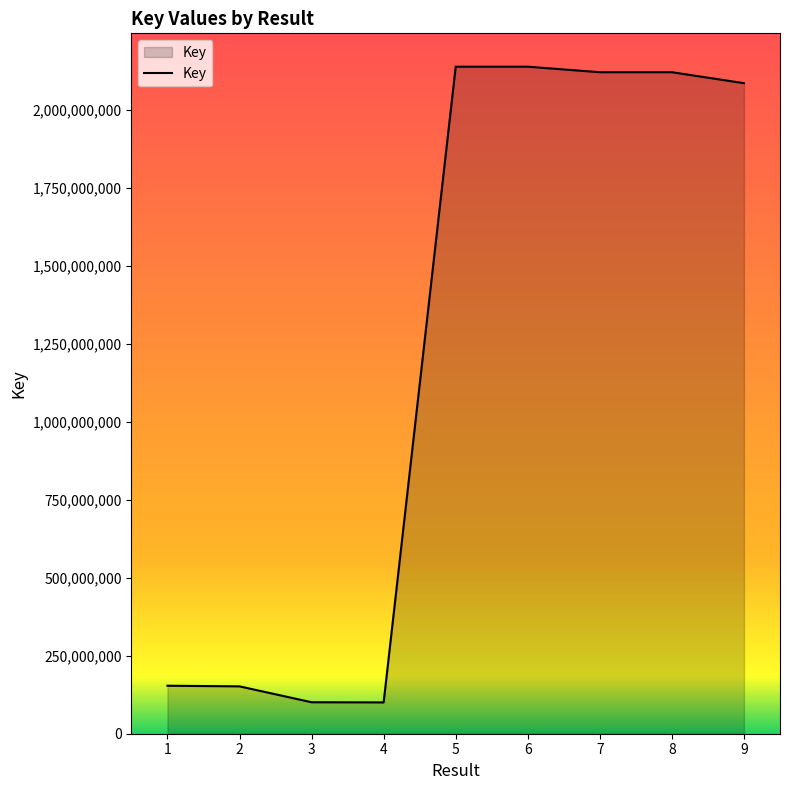

What is the difference between the values at 1 and 5?

1983811715